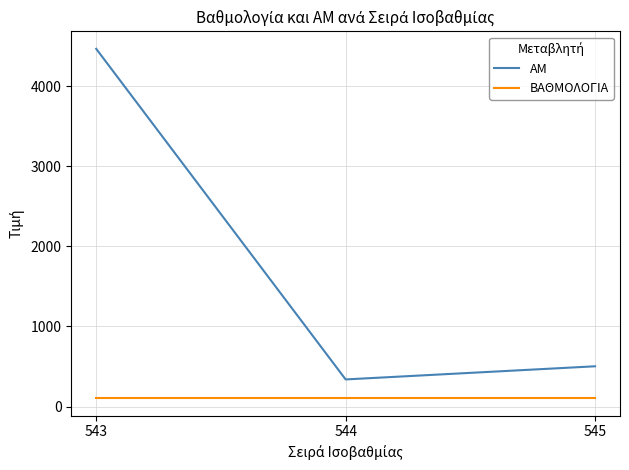

Where is ΑΜ nearest to the value 2402?

545